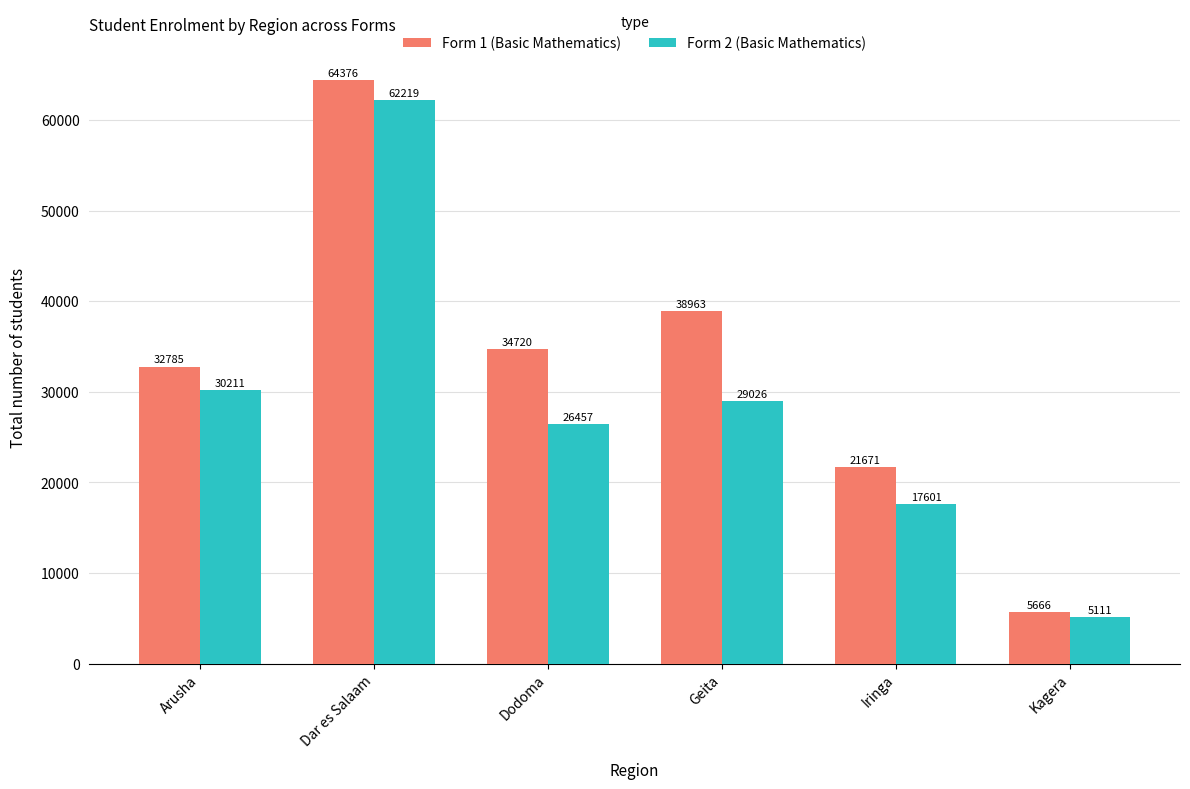

What is the value of the Form 1 (Basic Mathematics) bar at the 2nd from the left?

64376